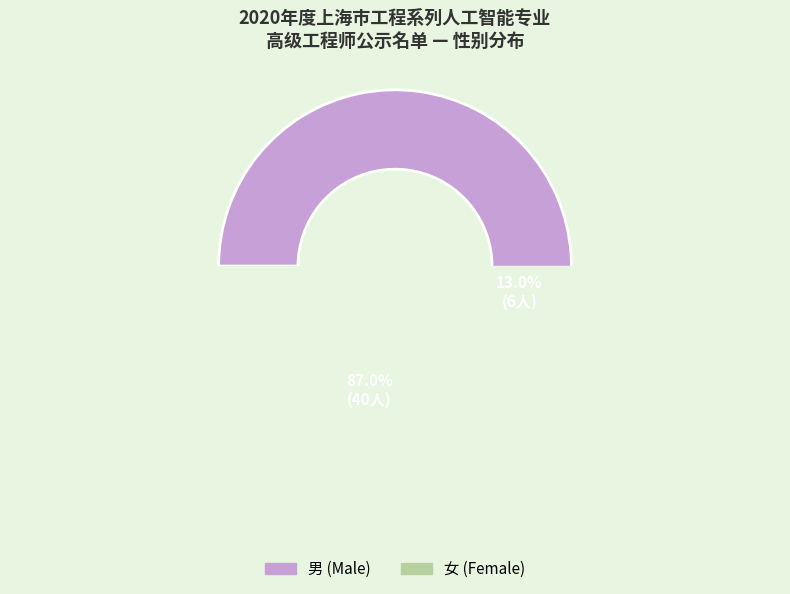

Approximately how many times larger is the value at 女 compared to 男?

0.1